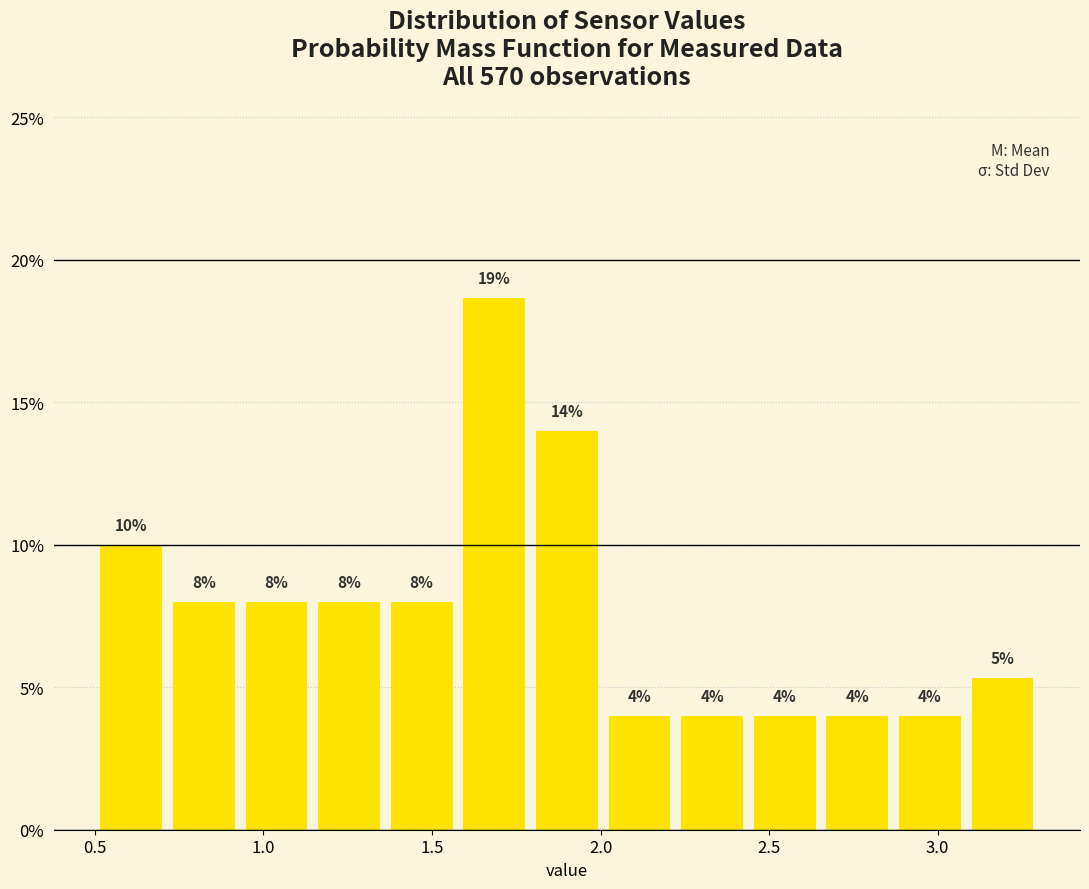

Which range on the x-axis has the tallest bar?

1.60 to 1.80